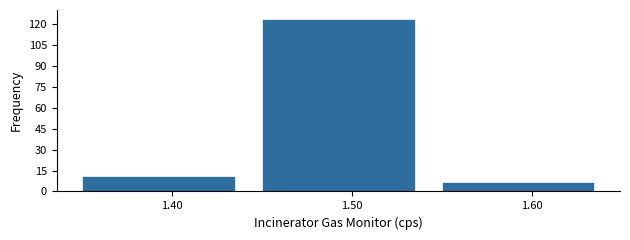

Reading left to right, transcribe this chart: for each bar, give the range it covers on the x-axis and its height. The values are not printed on the chart, so give them approximately, as read against the axis.

1.35 to 1.45: 12
1.45 to 1.55: 124
1.55 to 1.65: 8